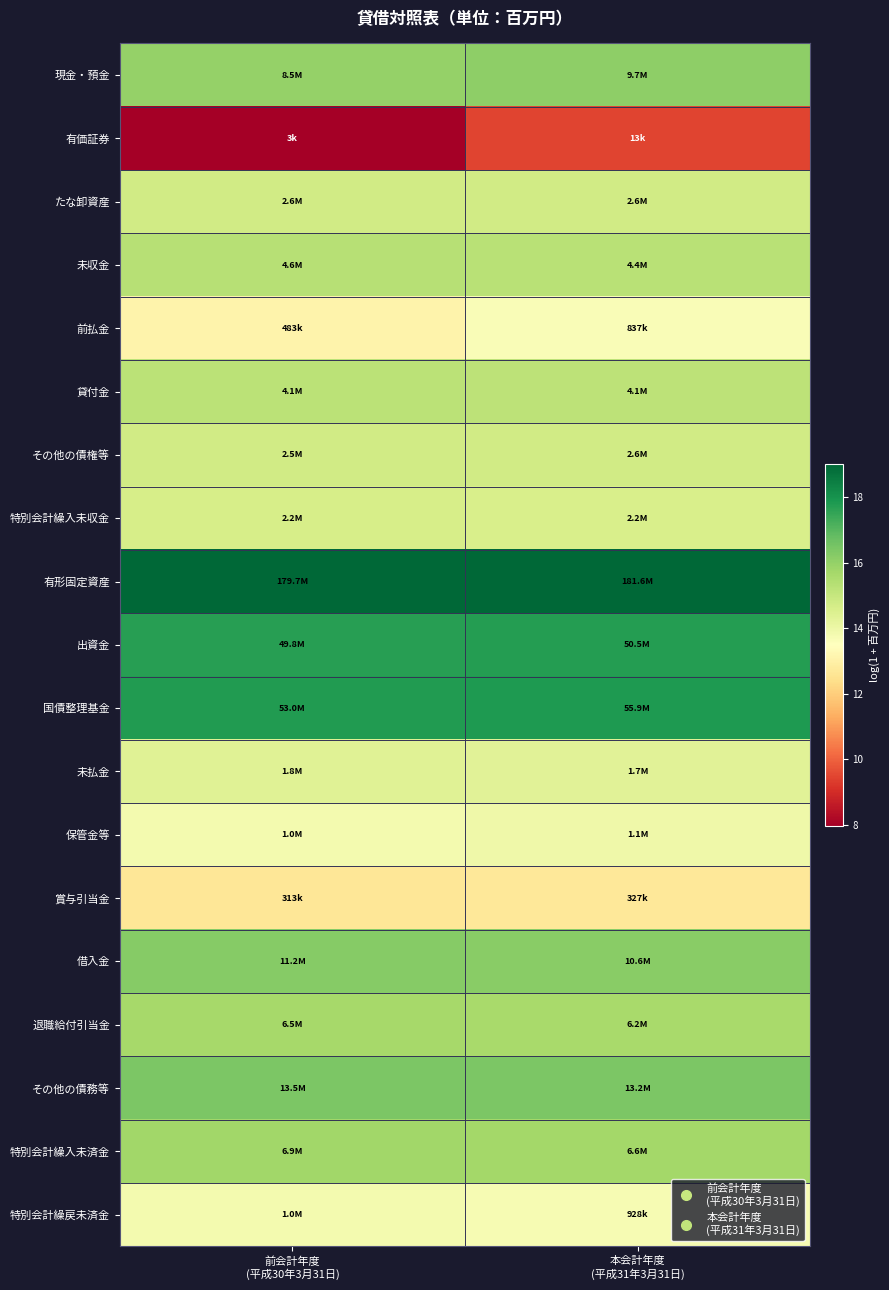

Reading right to left, list all the values displayed in this chart.

現金・預金: 本会計年度
(平成31年3月31日)=16.1	前会計年度
(平成30年3月31日)=16.0
有価証券: 本会計年度
(平成31年3月31日)=9.5	前会計年度
(平成30年3月31日)=8.0
たな卸資産: 本会計年度
(平成31年3月31日)=14.8	前会計年度
(平成30年3月31日)=14.8
未収金: 本会計年度
(平成31年3月31日)=15.3	前会計年度
(平成30年3月31日)=15.3
前払金: 本会計年度
(平成31年3月31日)=13.6	前会計年度
(平成30年3月31日)=13.1
貸付金: 本会計年度
(平成31年3月31日)=15.2	前会計年度
(平成30年3月31日)=15.2
その他の債権等: 本会計年度
(平成31年3月31日)=14.8	前会計年度
(平成30年3月31日)=14.8
特別会計繰入未収金: 本会計年度
(平成31年3月31日)=14.6	前会計年度
(平成30年3月31日)=14.6
有形固定資産: 本会計年度
(平成31年3月31日)=19.0	前会計年度
(平成30年3月31日)=19.0
出資金: 本会計年度
(平成31年3月31日)=17.7	前会計年度
(平成30年3月31日)=17.7
国債整理基金: 本会計年度
(平成31年3月31日)=17.8	前会計年度
(平成30年3月31日)=17.8
未払金: 本会計年度
(平成31年3月31日)=14.3	前会計年度
(平成30年3月31日)=14.4
保管金等: 本会計年度
(平成31年3月31日)=13.9	前会計年度
(平成30年3月31日)=13.8
賞与引当金: 本会計年度
(平成31年3月31日)=12.7	前会計年度
(平成30年3月31日)=12.7
借入金: 本会計年度
(平成31年3月31日)=16.2	前会計年度
(平成30年3月31日)=16.2
退職給付引当金: 本会計年度
(平成31年3月31日)=15.6	前会計年度
(平成30年3月31日)=15.7
その他の債務等: 本会計年度
(平成31年3月31日)=16.4	前会計年度
(平成30年3月31日)=16.4
特別会計繰入未済金: 本会計年度
(平成31年3月31日)=15.7	前会計年度
(平成30年3月31日)=15.7
特別会計繰戻未済金: 本会計年度
(平成31年3月31日)=13.7	前会計年度
(平成30年3月31日)=13.8